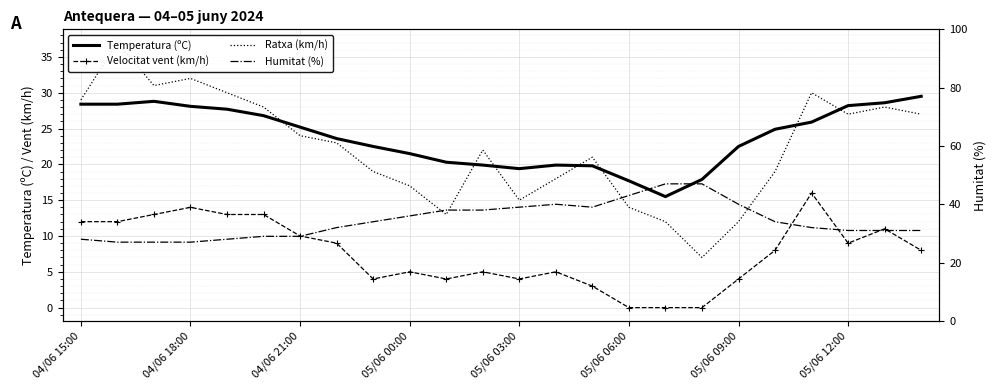

How many data points in Velocitat vent (km/h) are less than 8?

11